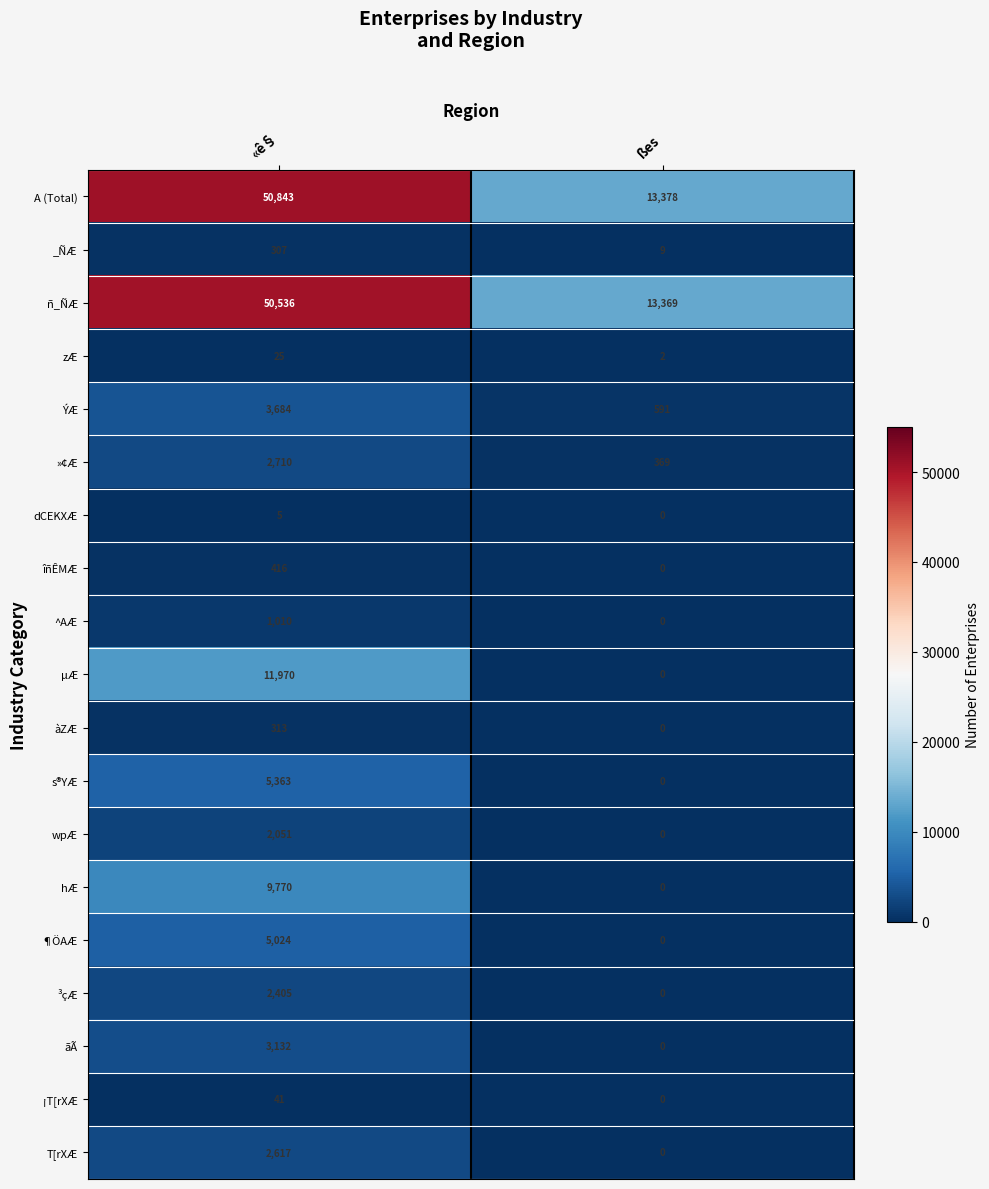

How many values in the wpÆ series are below 2051?

1